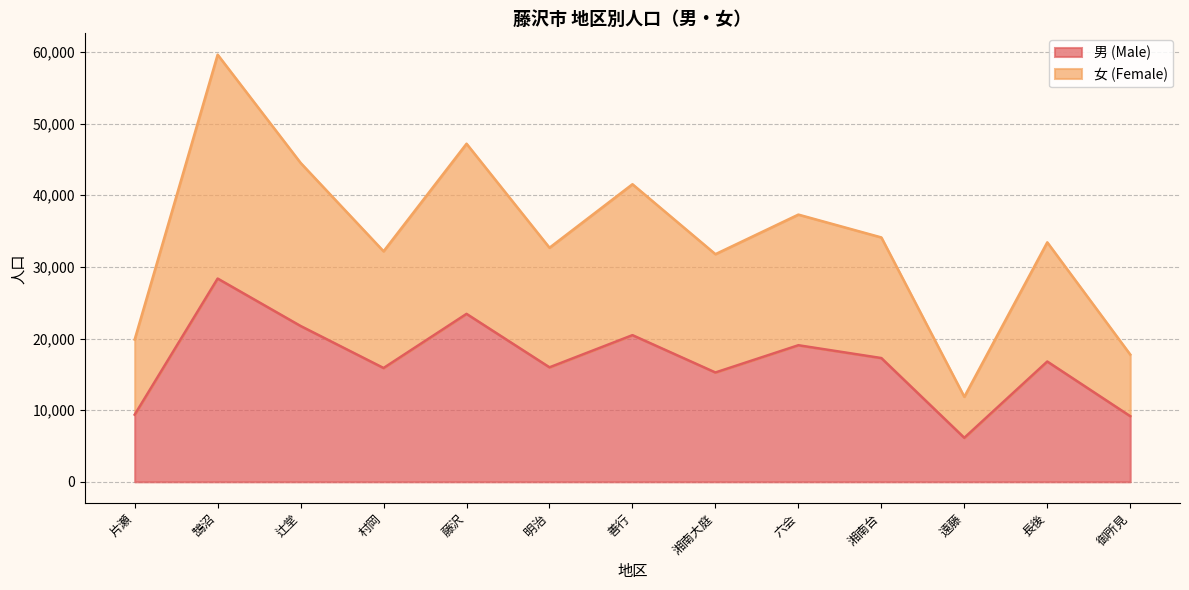

At which category does 男 (Male) reach its first local peak?

鵠沼